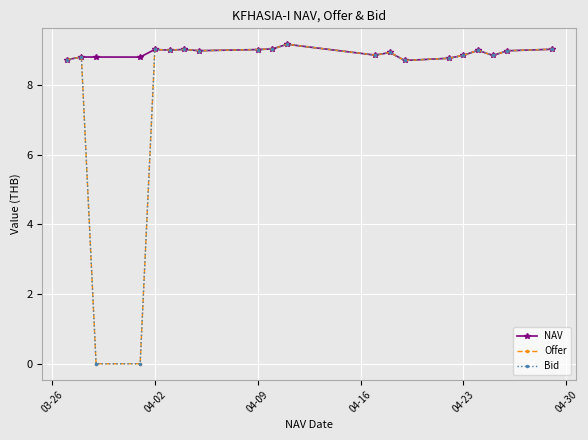

Which series has the largest range (max minus min)?

Offer